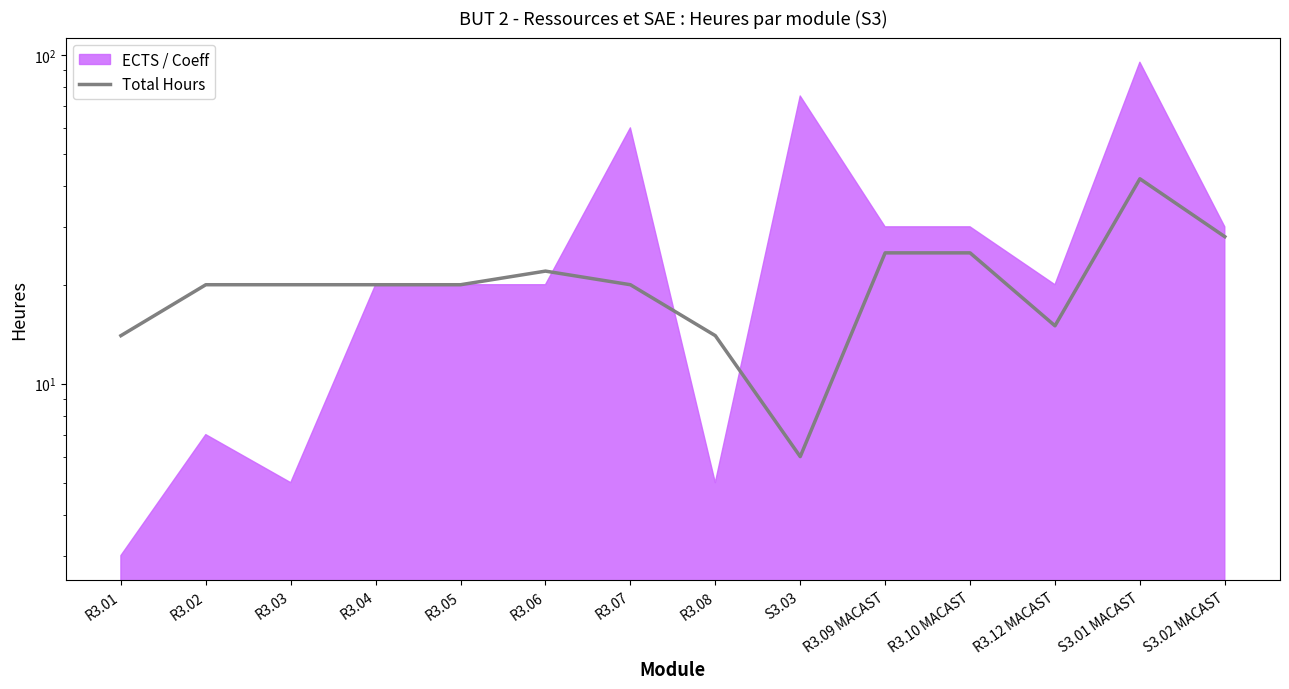

How many values are below 20?

4